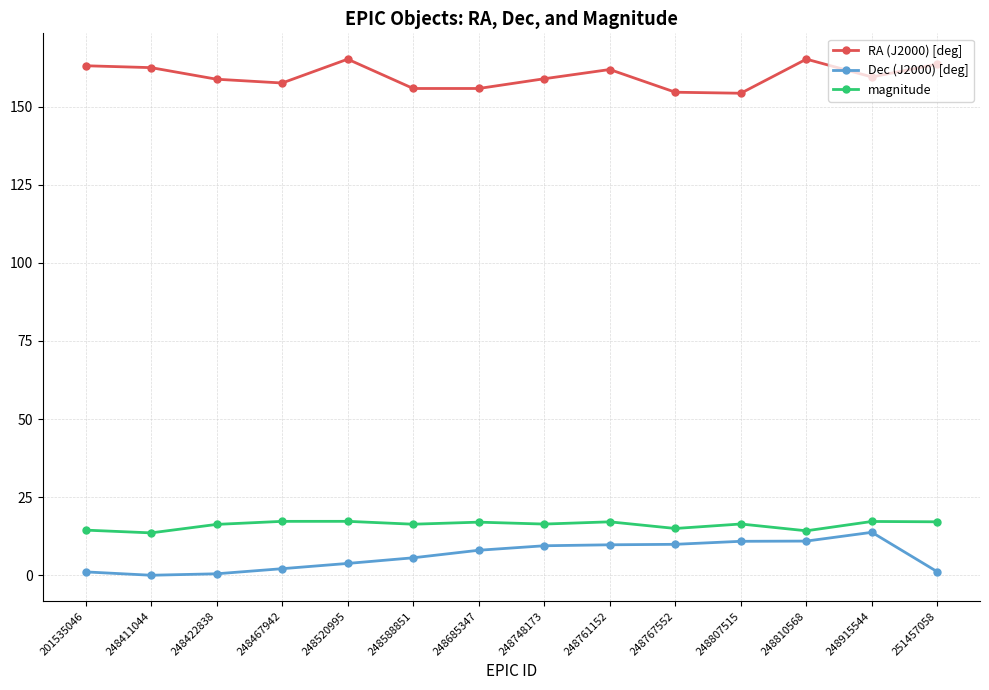

In RA (J2000) [deg], how many points are lower than both neighbors (excluding endpoints)?

4